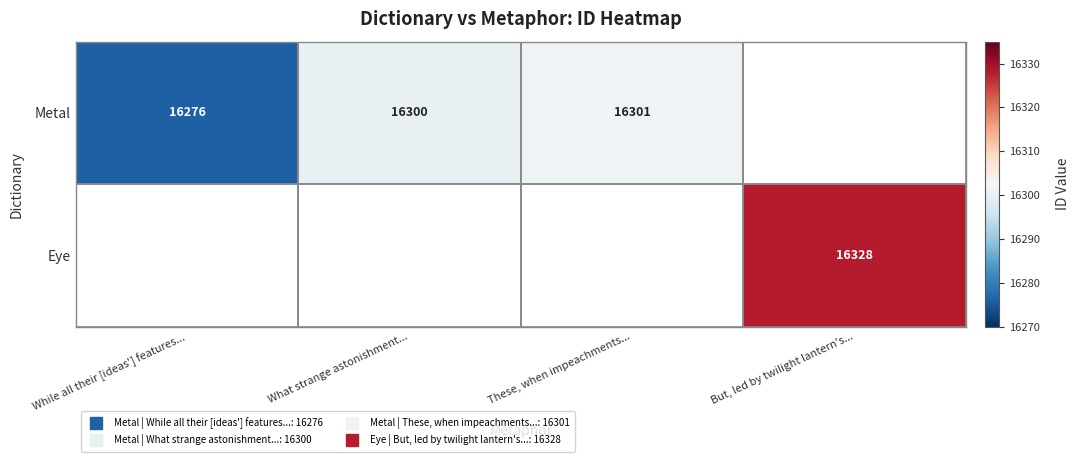

How many data points does each series have?

4